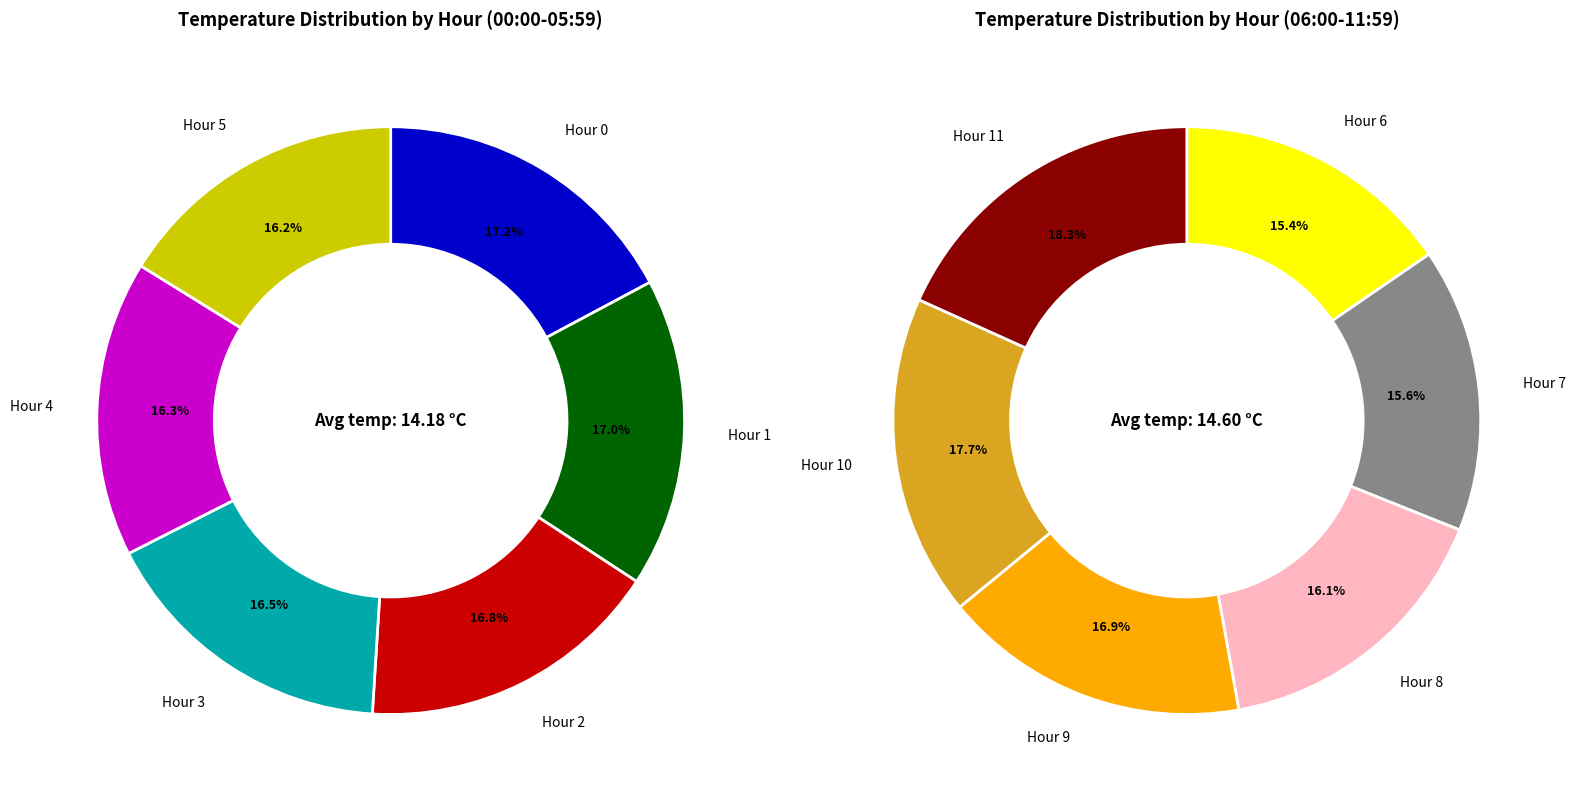

How many slices are in this pie chart?

12